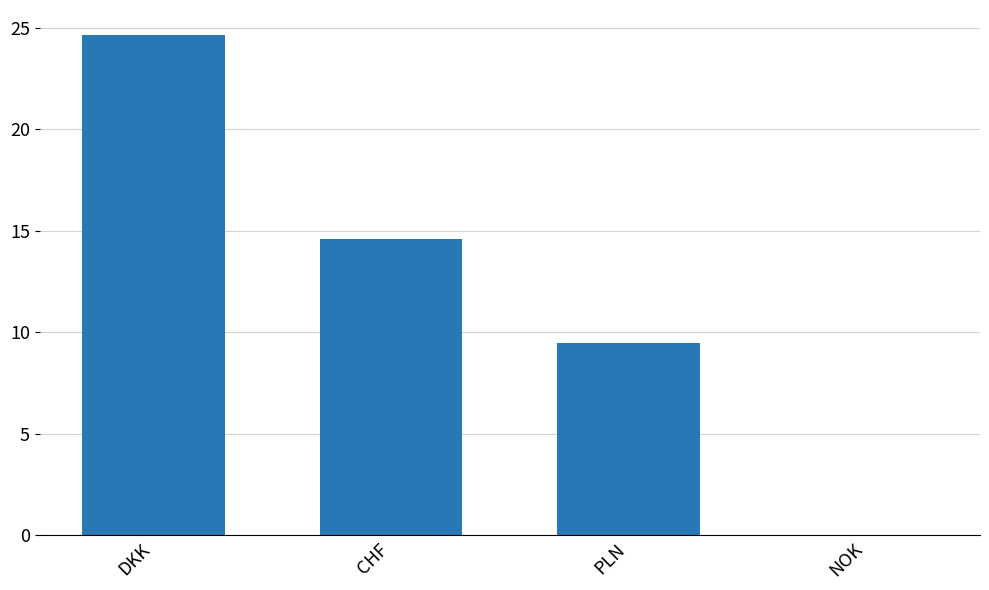

What is the average value?

12.2